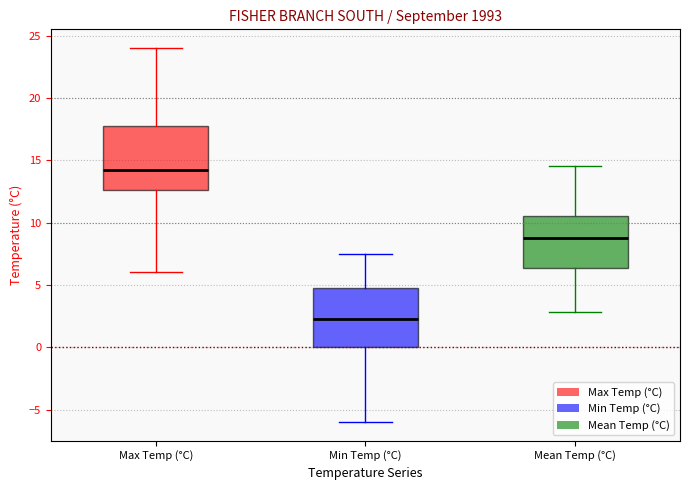

Reading left to right, read every box against the y-axis: the position of its median line, the range the box covers, and the ends of its whiskers. The values are not printed on the chart, so give them approximately, as read against the axis.

Max Temp (°C): median 14.5, box 12.5 to 18.0, whiskers 6.0 to 24.0
Min Temp (°C): median 2.5, box 0.0 to 5.0, whiskers -6.0 to 7.5
Mean Temp (°C): median 9.0, box 6.5 to 10.5, whiskers 3.0 to 14.5